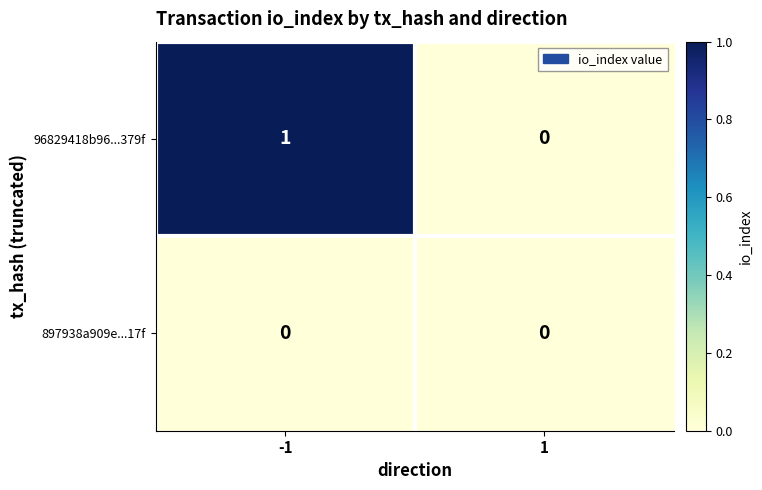

Reading left to right, what are all the values shown in this chart?

96829418b96...379f: 1	0
897938a909e...17f: 0	0